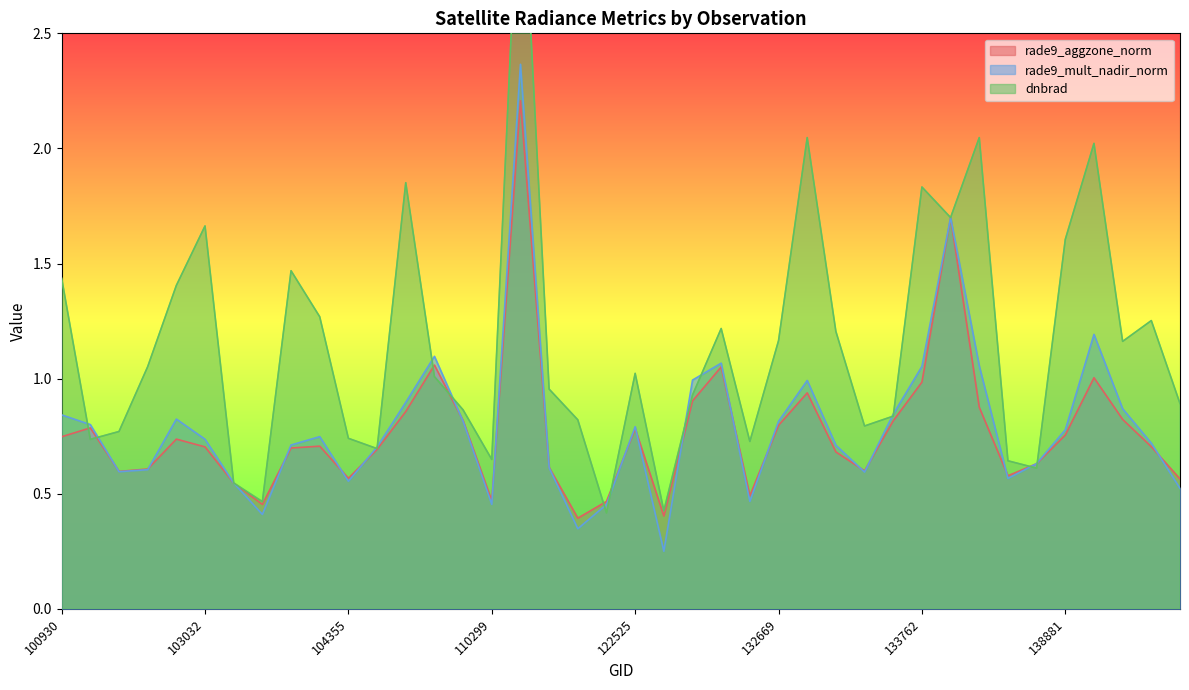

How many distinct data groups are displayed?

3